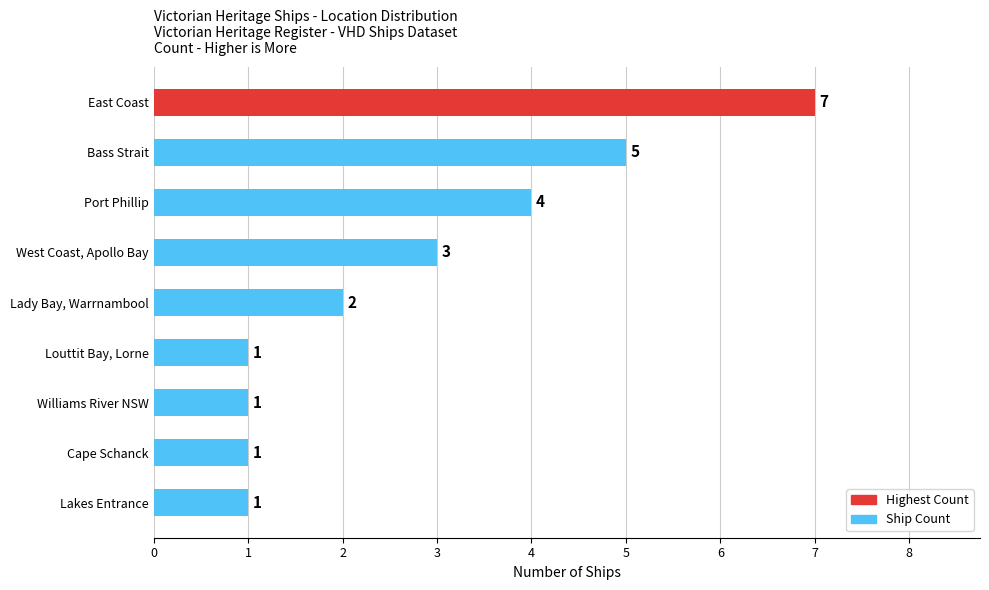

Does the chart contain any negative values?

No